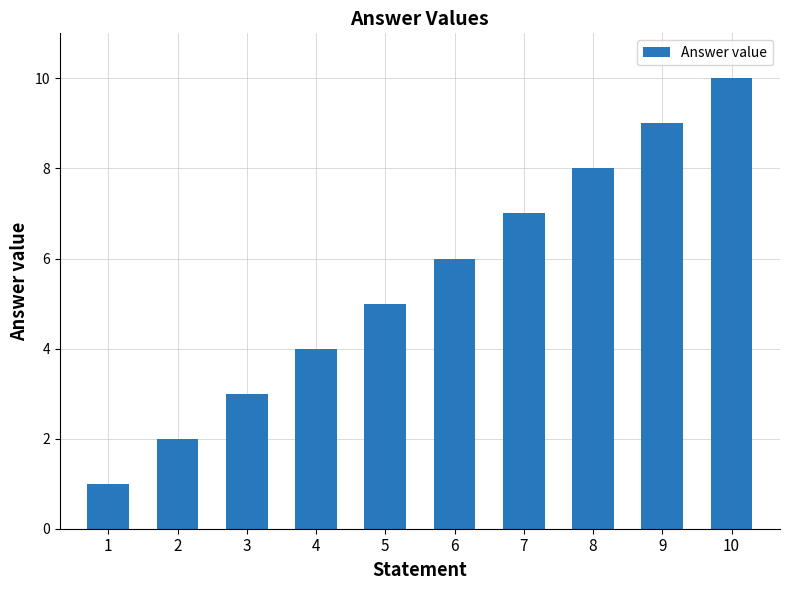

How many values are between 3 and 8?

6